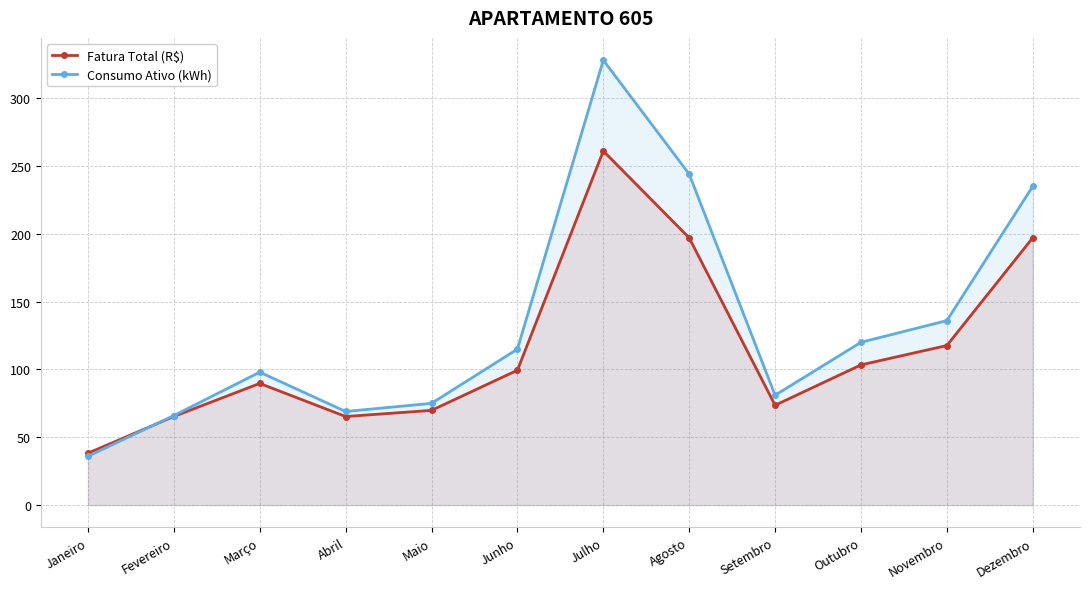

How many lines are shown in the chart?

2